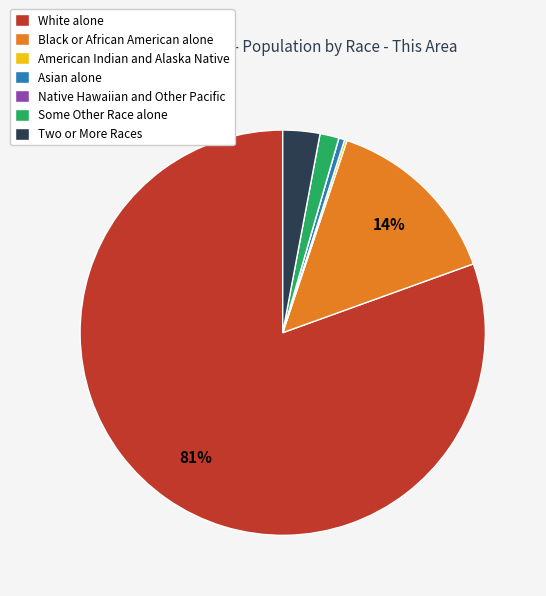

Between Two or More Races and White alone, which is larger?

White alone